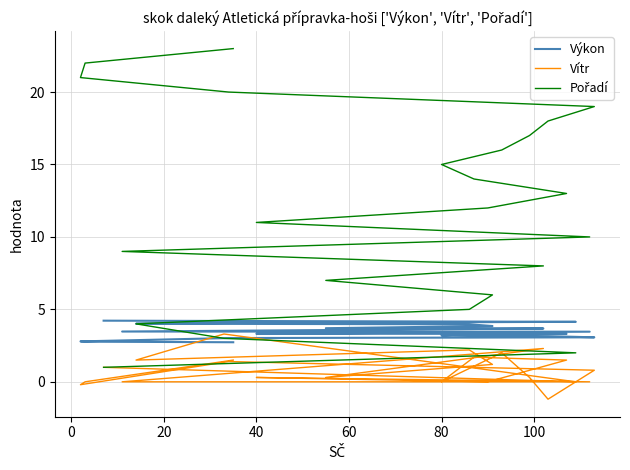

How many categories are shown in the chart?

23